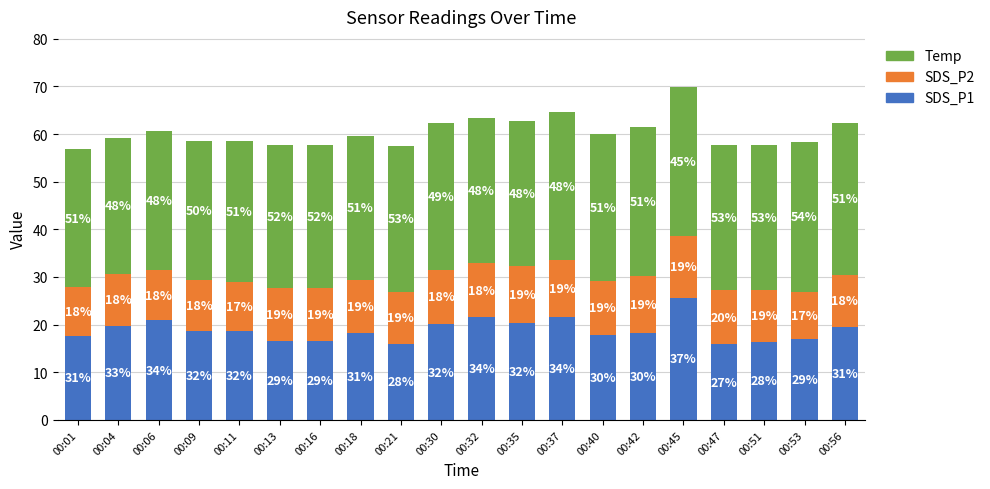

What is the total value across all series at 00:37?

64.5